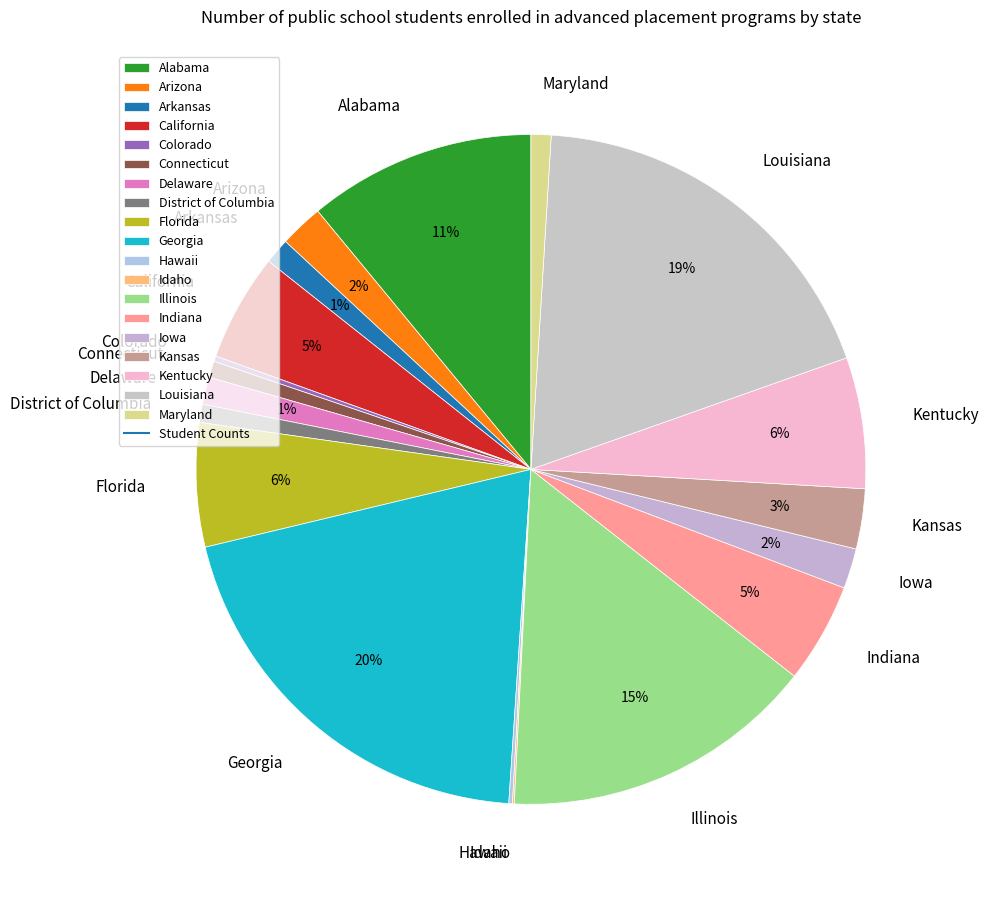

Is there any slice that represents more than half of the pie?

No